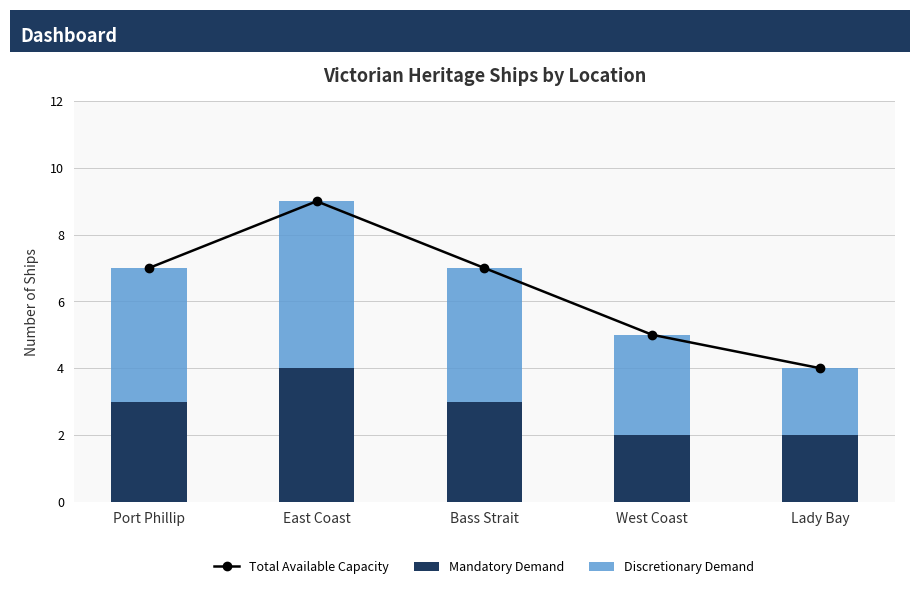

How many values in the Total Available Capacity series exceed 7?

1